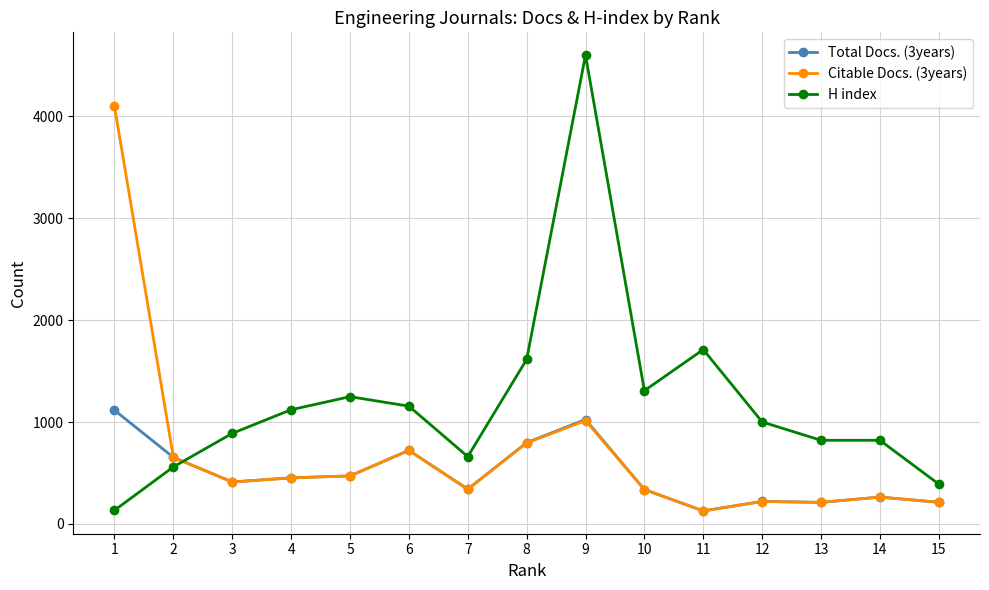

True or false: H index and Citable Docs. (3years) intersect in this chart.

True